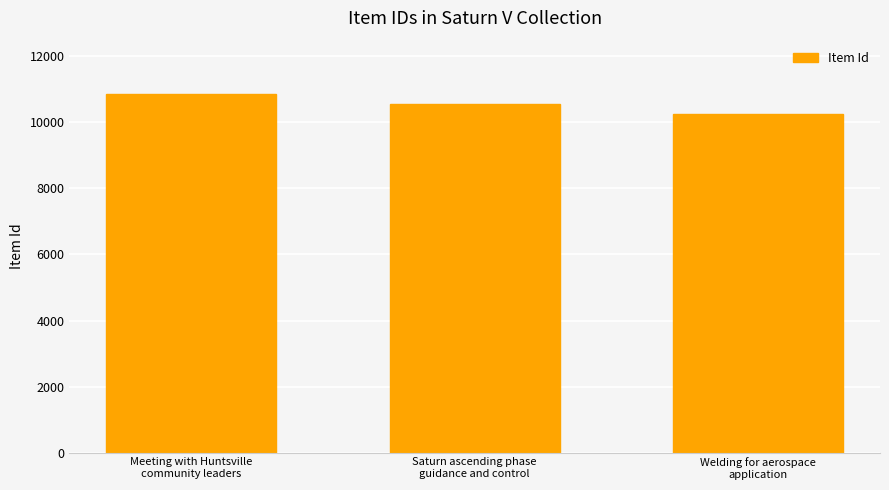

Reading left to right, transcribe all the data shown in this chart.

10846	10542	10239